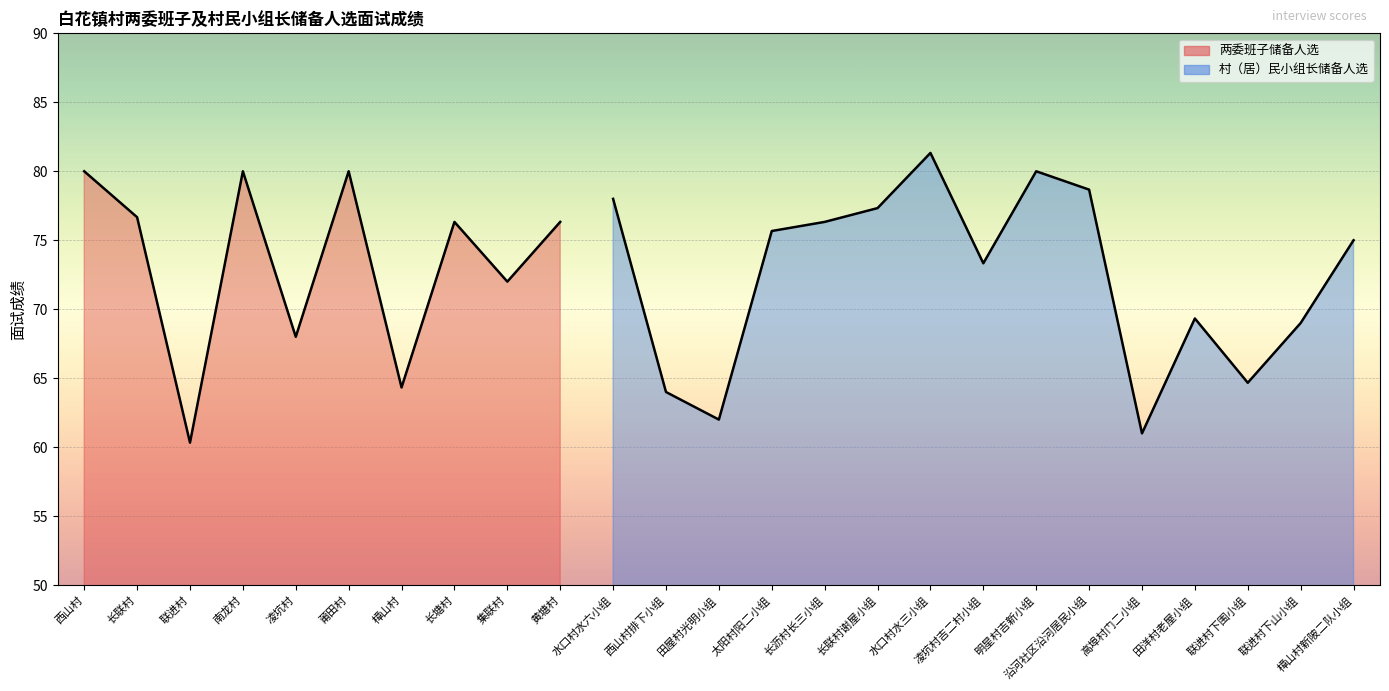

Which has a higher value, 莆田村 or 樟山村?

莆田村